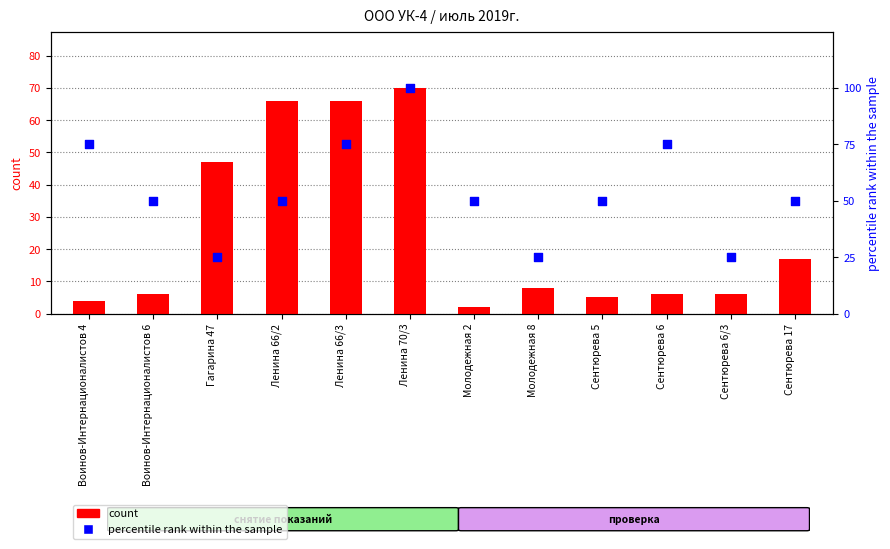

Which series has the largest total across all categories?

percentile rank within the sample